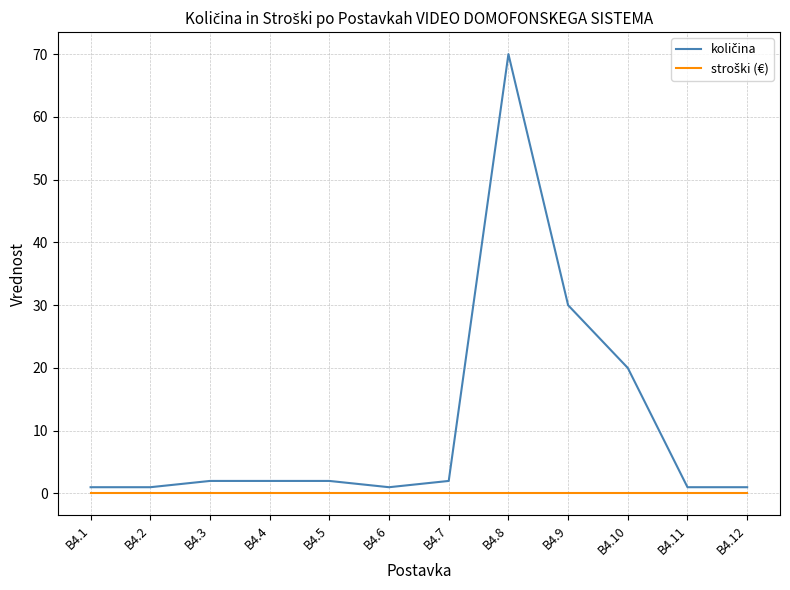

At which category is the sum across all series the highest?

B4.8